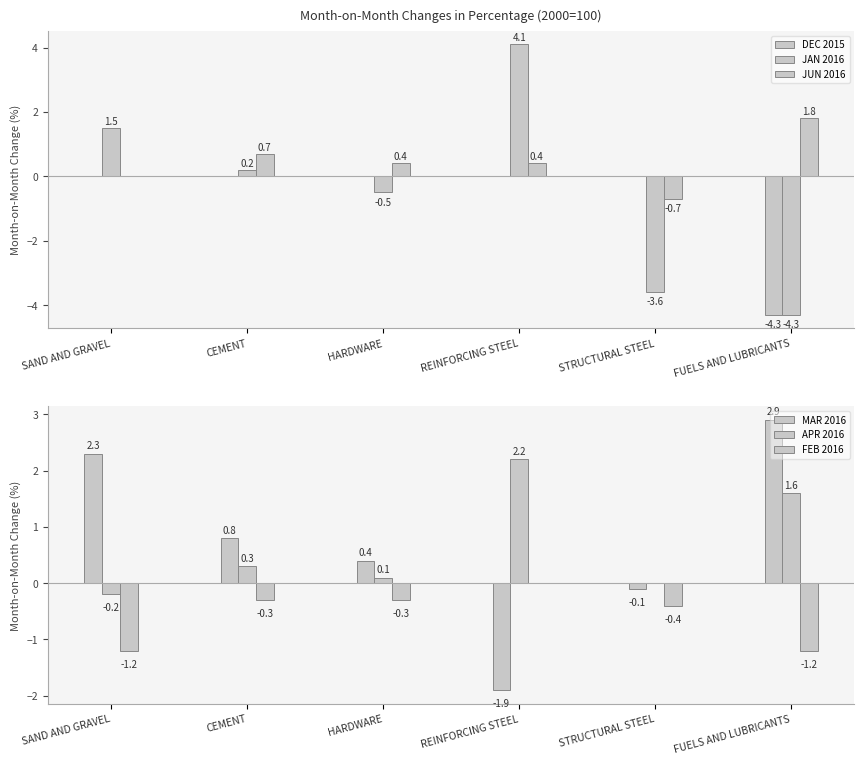

At which label does JUN 2016 first exceed 0?

CEMENT